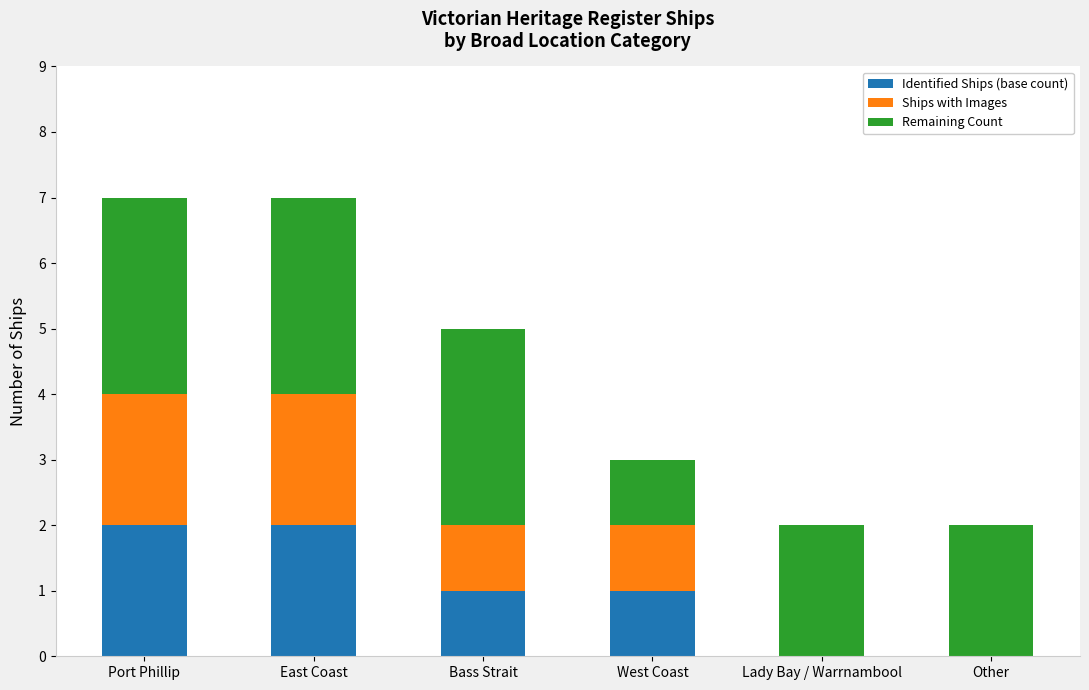

What is the total value across all series at Port Phillip?

7